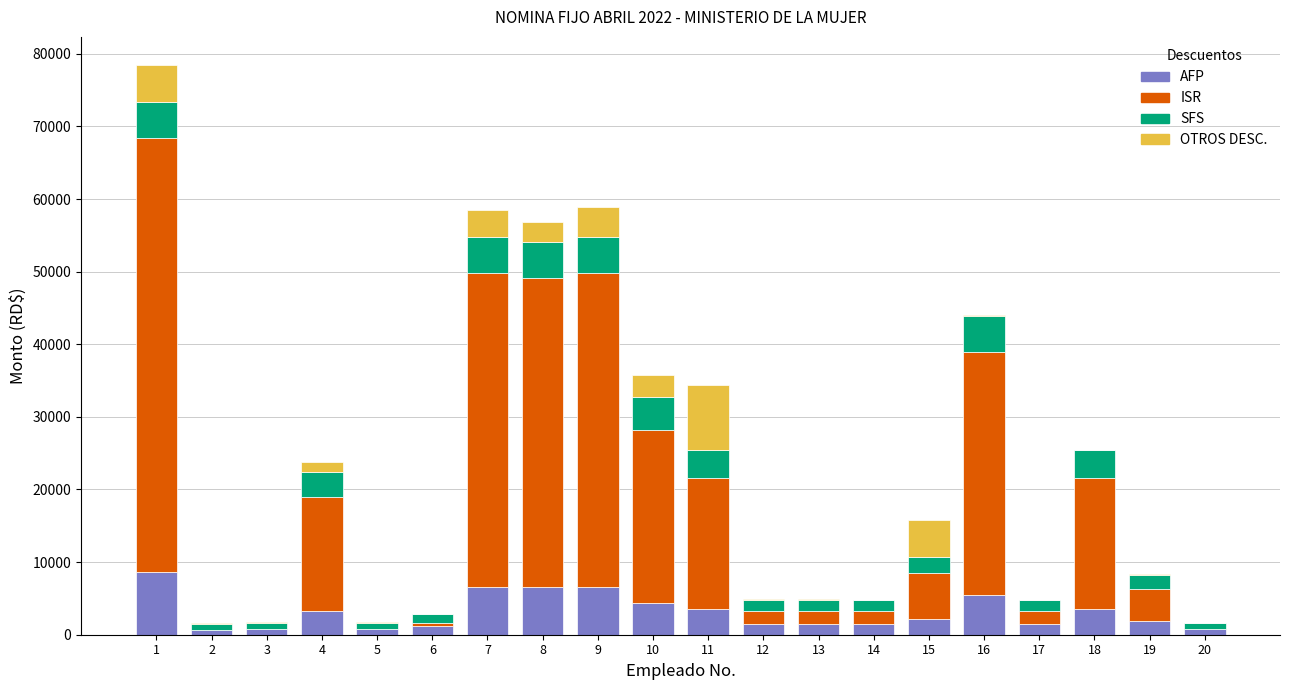

What is the total value across all series at 9?

58862.5